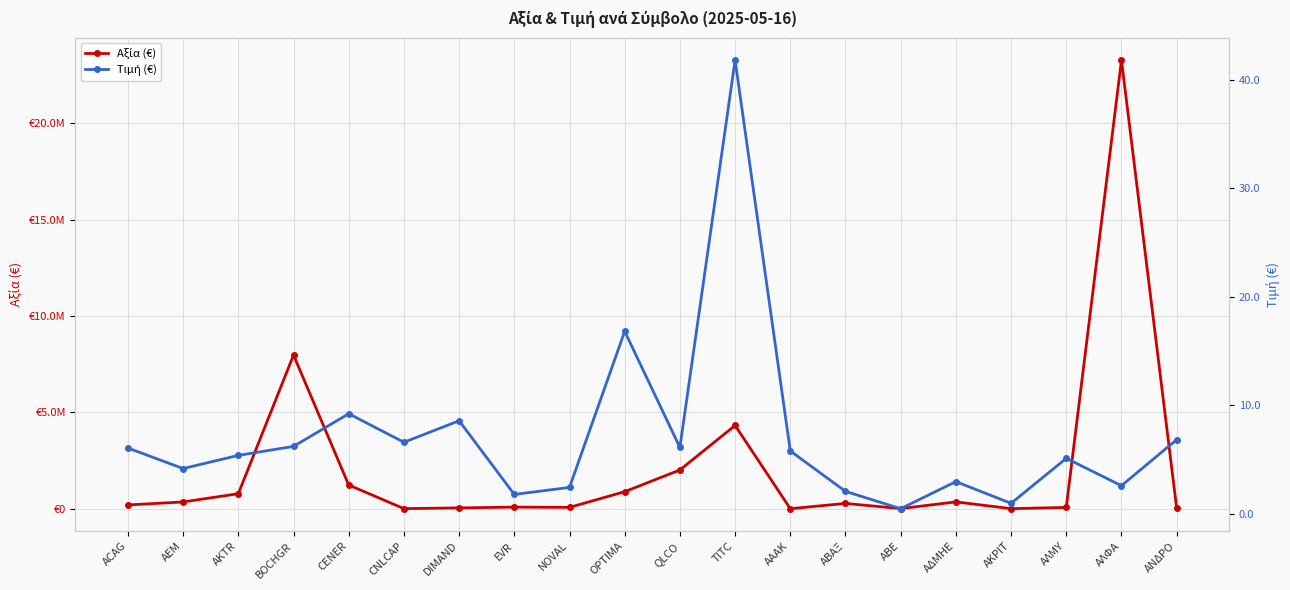

Where is the first local maximum for Αξία (€)?

BOCHGR